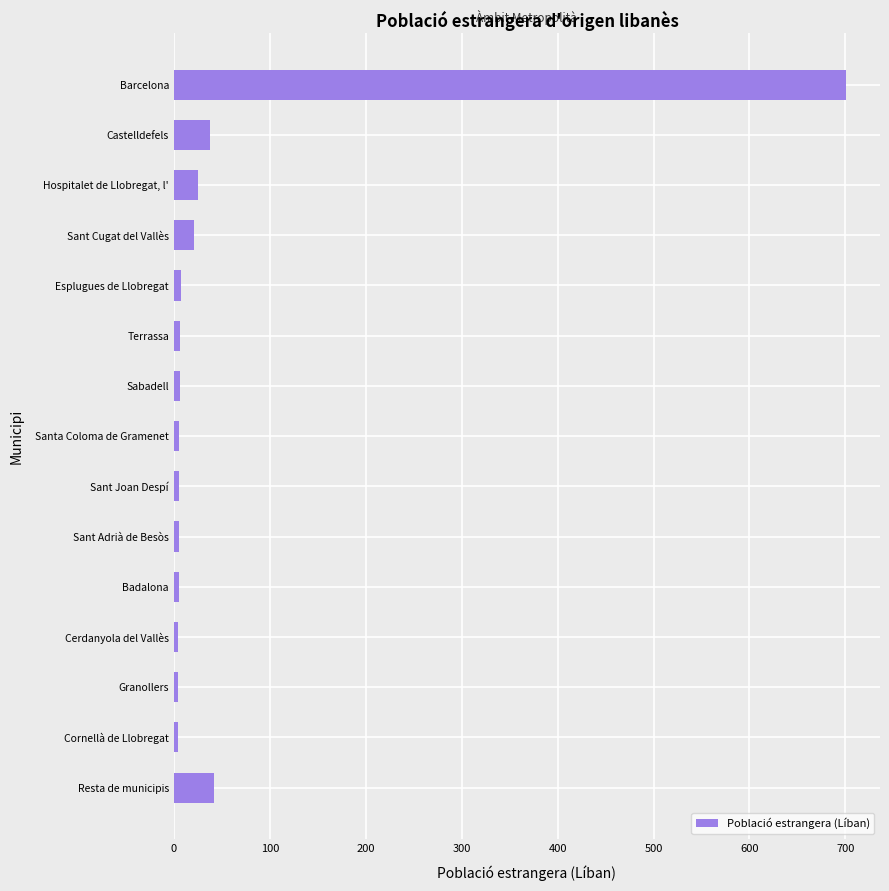

What is the maximum value shown in the chart?

701